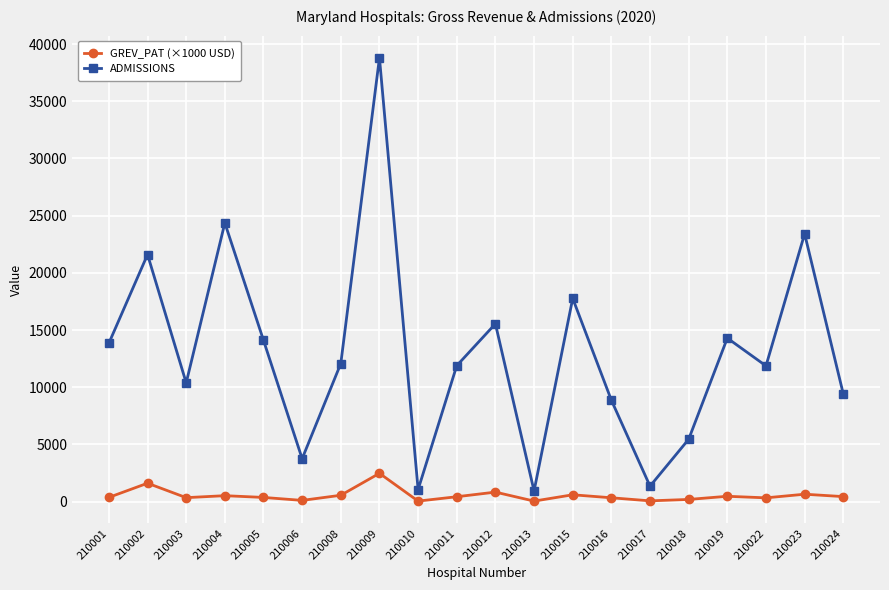

Does the chart display data point markers on the line(s)?

Yes